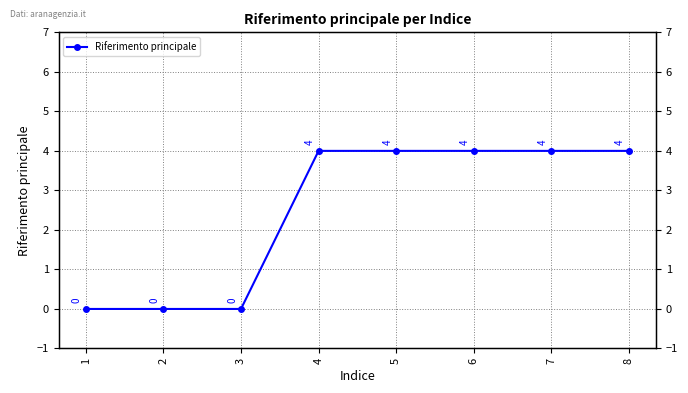

Rank the categories by value from lowest to highest.

1, 2, 3, 4, 5, 6, 7, 8